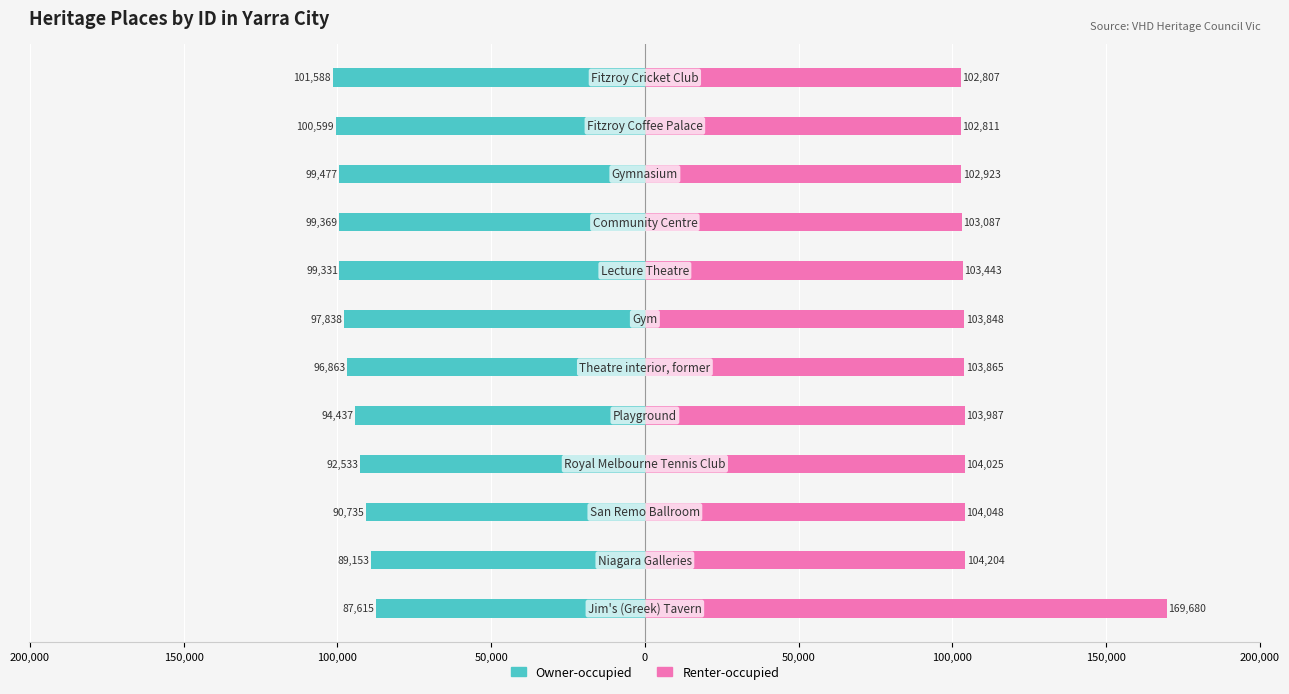

How many bars are there in total?

24